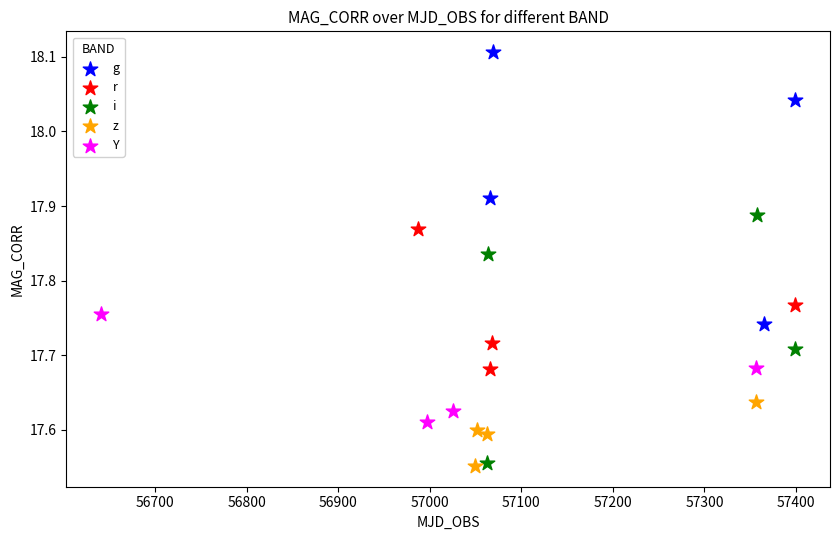

Which series contains the highest Y value?

g